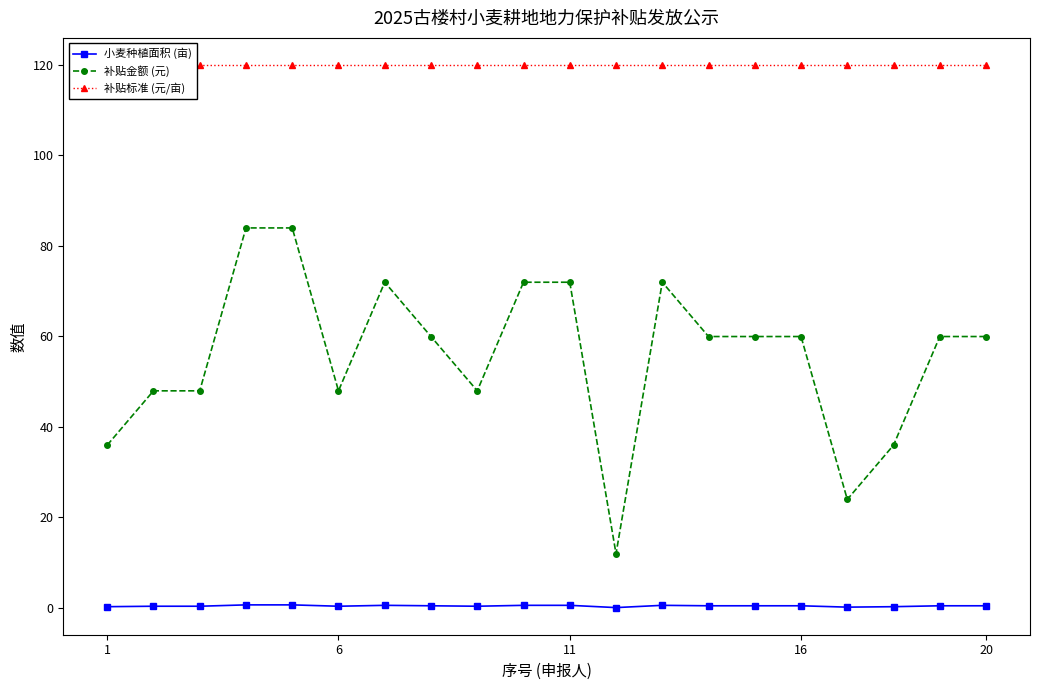

What is the highest value of the 补贴标准 (元/亩) series?

119.9